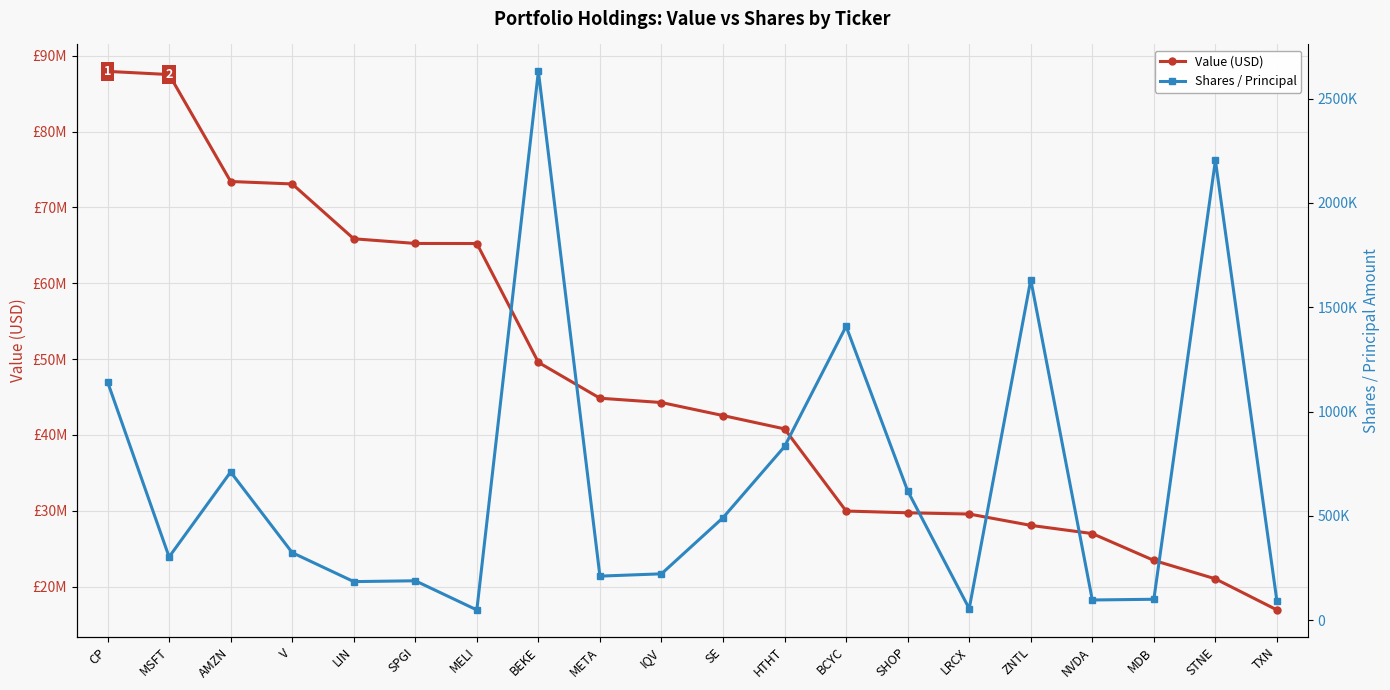

What are all the series names shown in the legend?

Value (USD), Shares / Principal